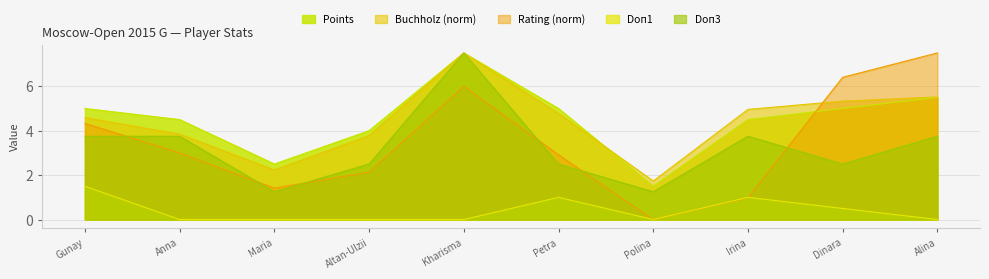

How many interior local peaks does the Doп2 (Buchholz) series have?

1